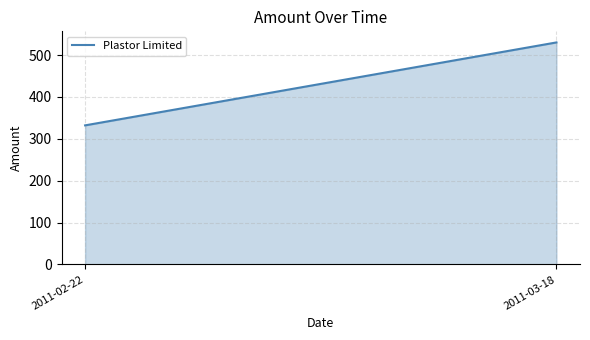

What is the maximum value shown in the chart?

530.1